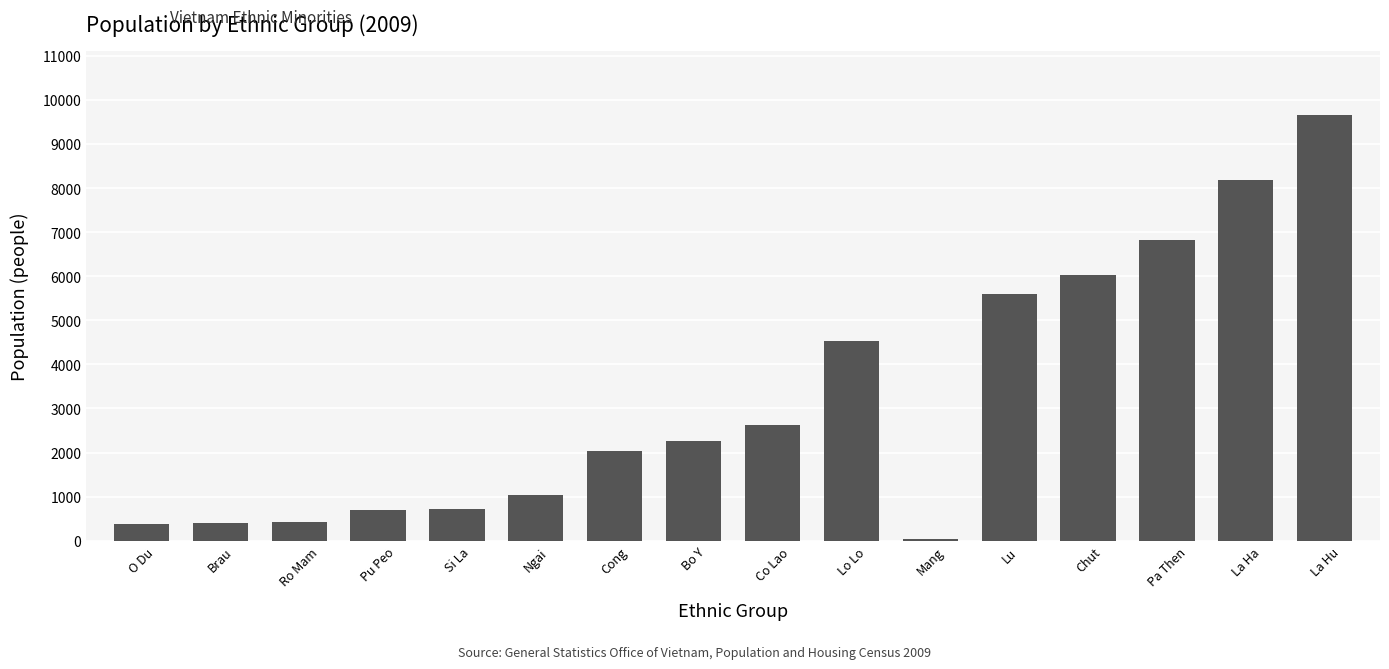

Is it true that the value at Si La is 345?

False